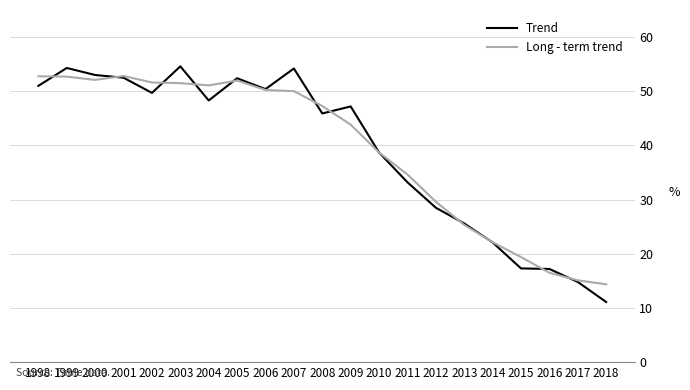

The value of Long - term trend at 2004 is 51.1. True or false?

True